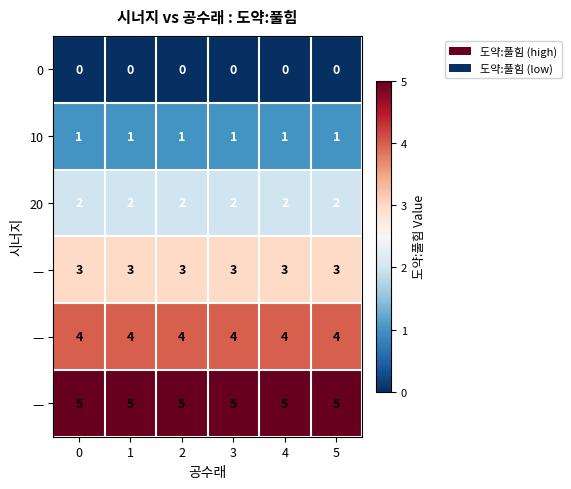

What is the difference between the highest and lowest values at 4?

5